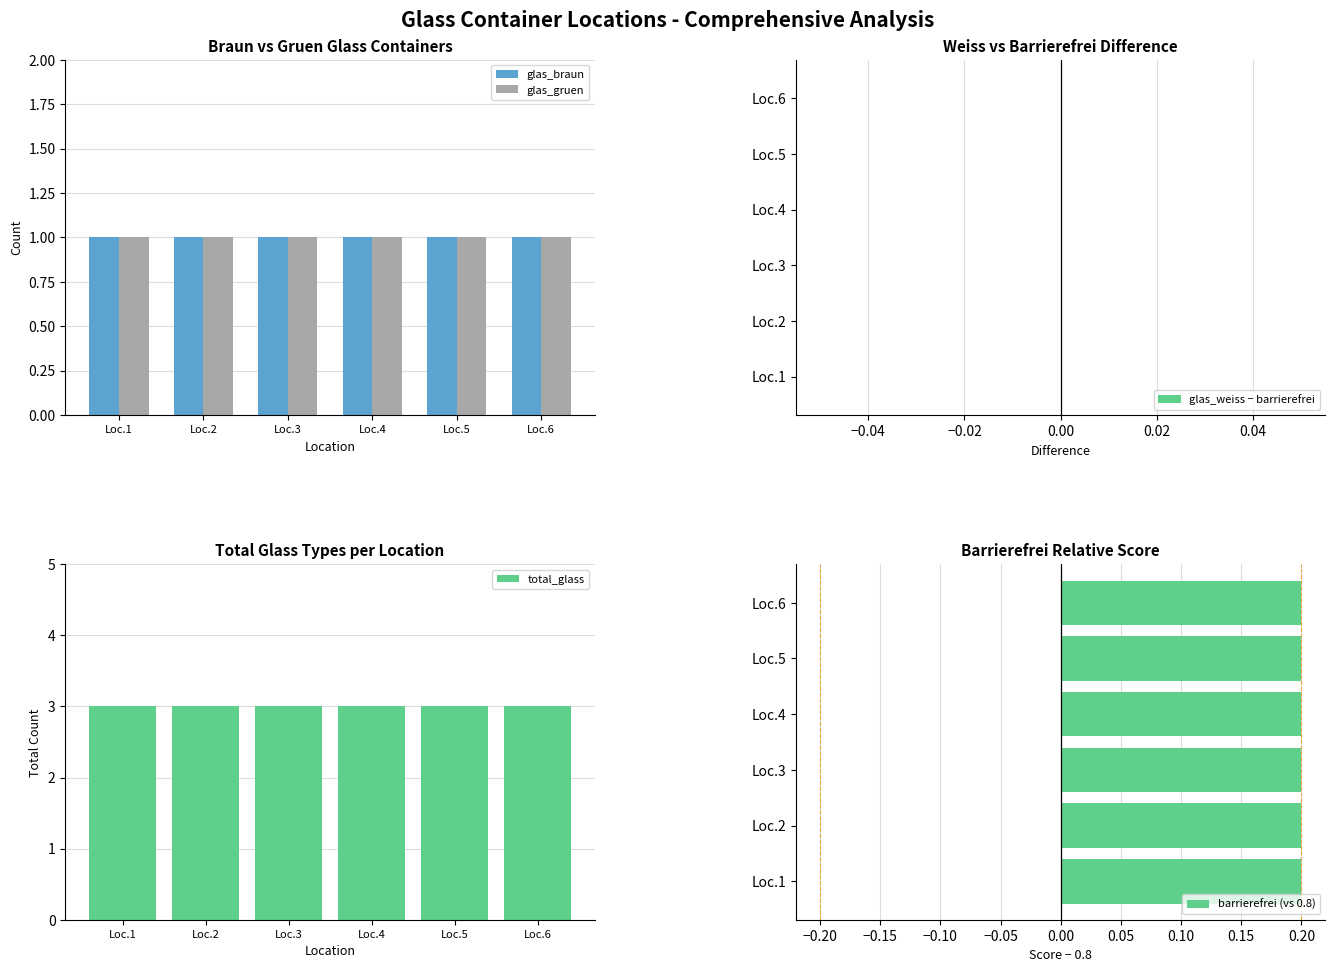

What is the maximum value for glas_braun?

1.0